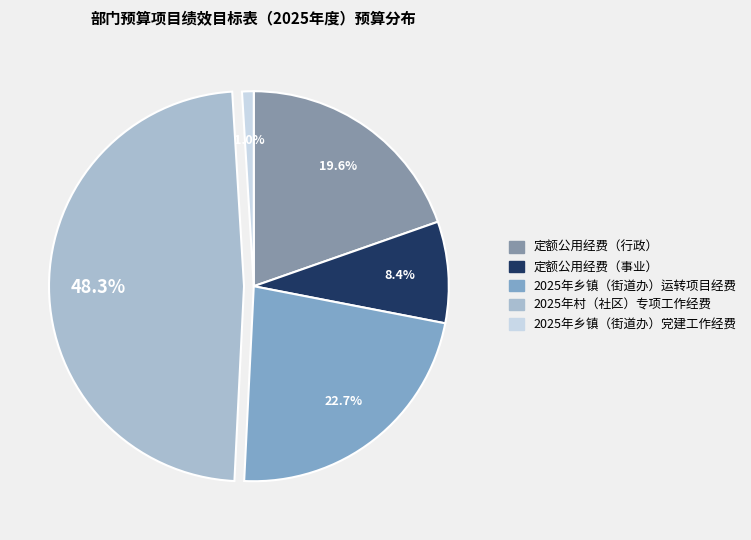

The 2025年乡镇（街道办）党建工作经费 slice represents 11% of the pie. True or false?

False